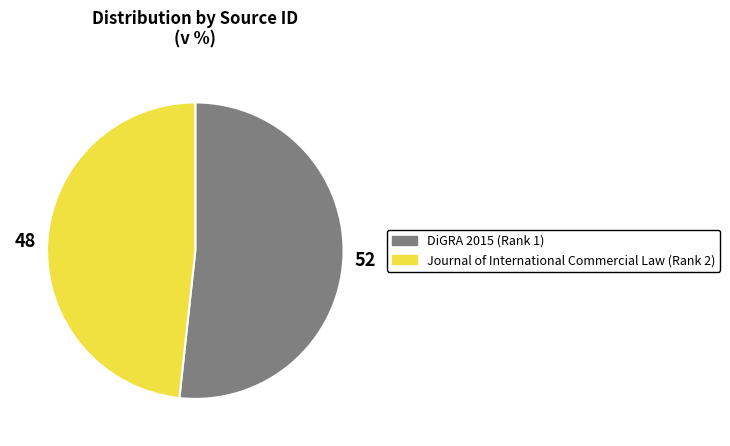

Combined, do Journal of International Commercial Law (Rank 2) and DiGRA 2015 (Rank 1) account for over 50%?

Yes